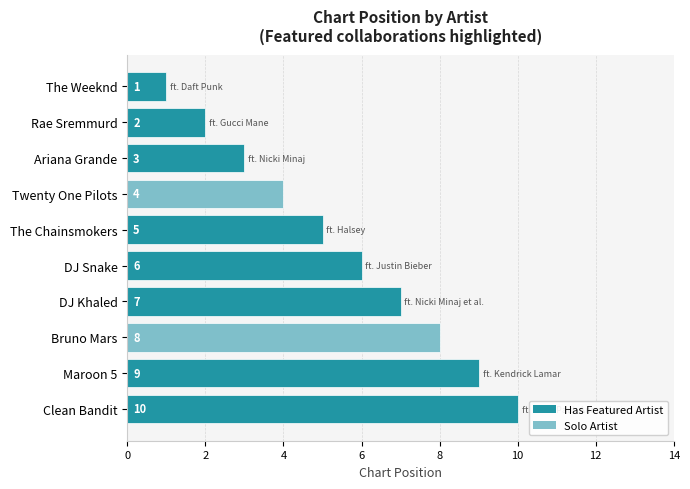

Rank the categories by value from lowest to highest.

The Weeknd, Rae Sremmurd, Ariana Grande, Twenty One Pilots, The Chainsmokers, DJ Snake, DJ Khaled, Bruno Mars, Maroon 5, Clean Bandit